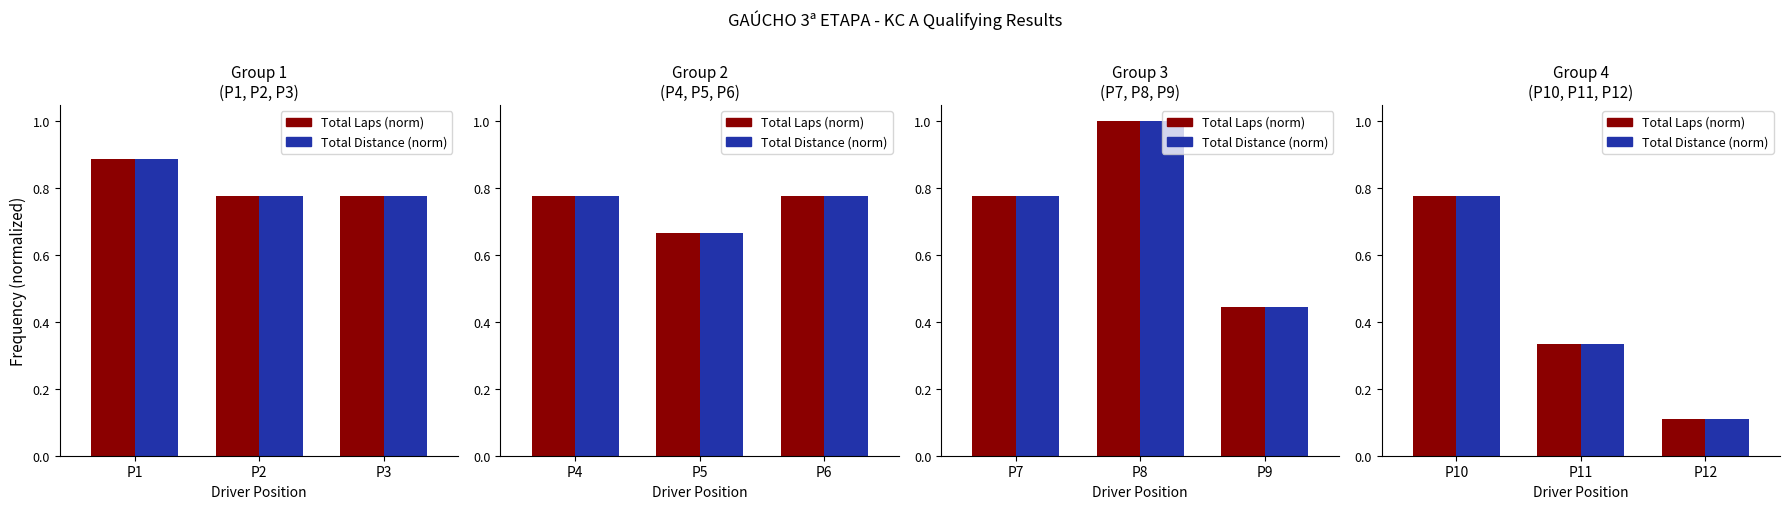

Does the chart contain stacked bars?

No